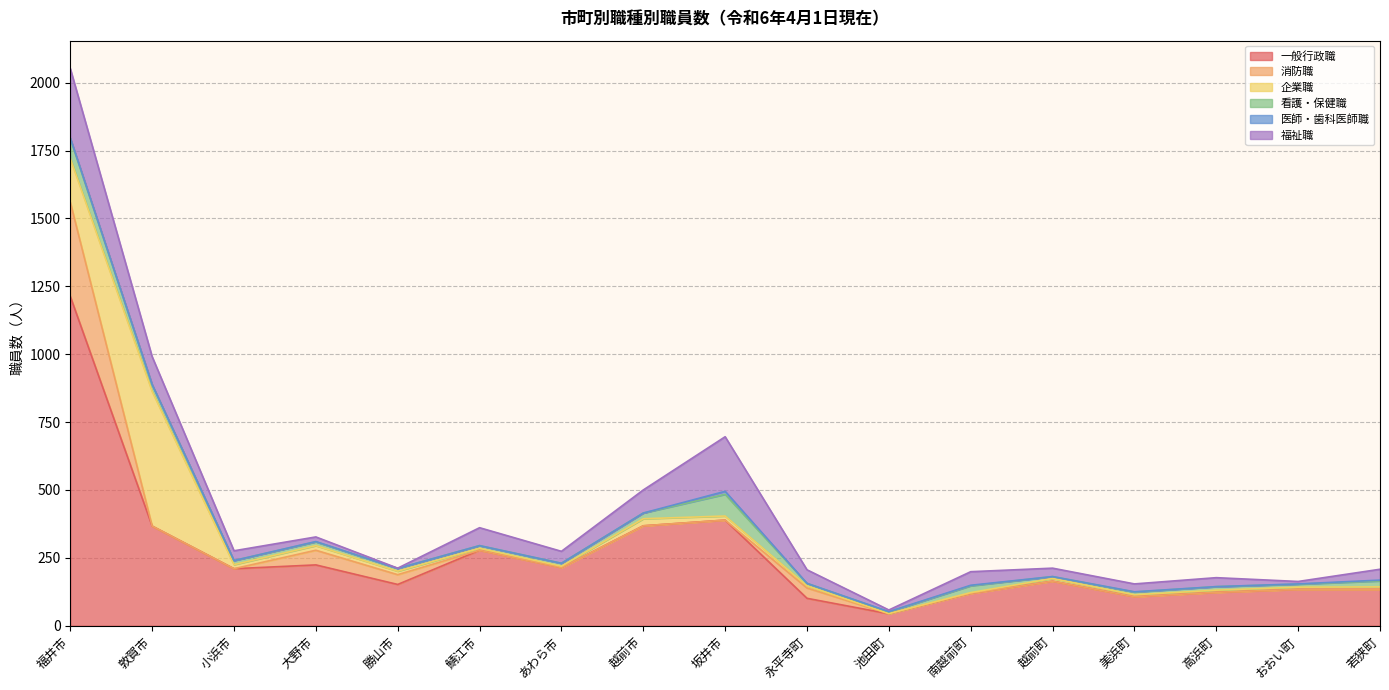

What is the average value of the 一般行政職 series?

255